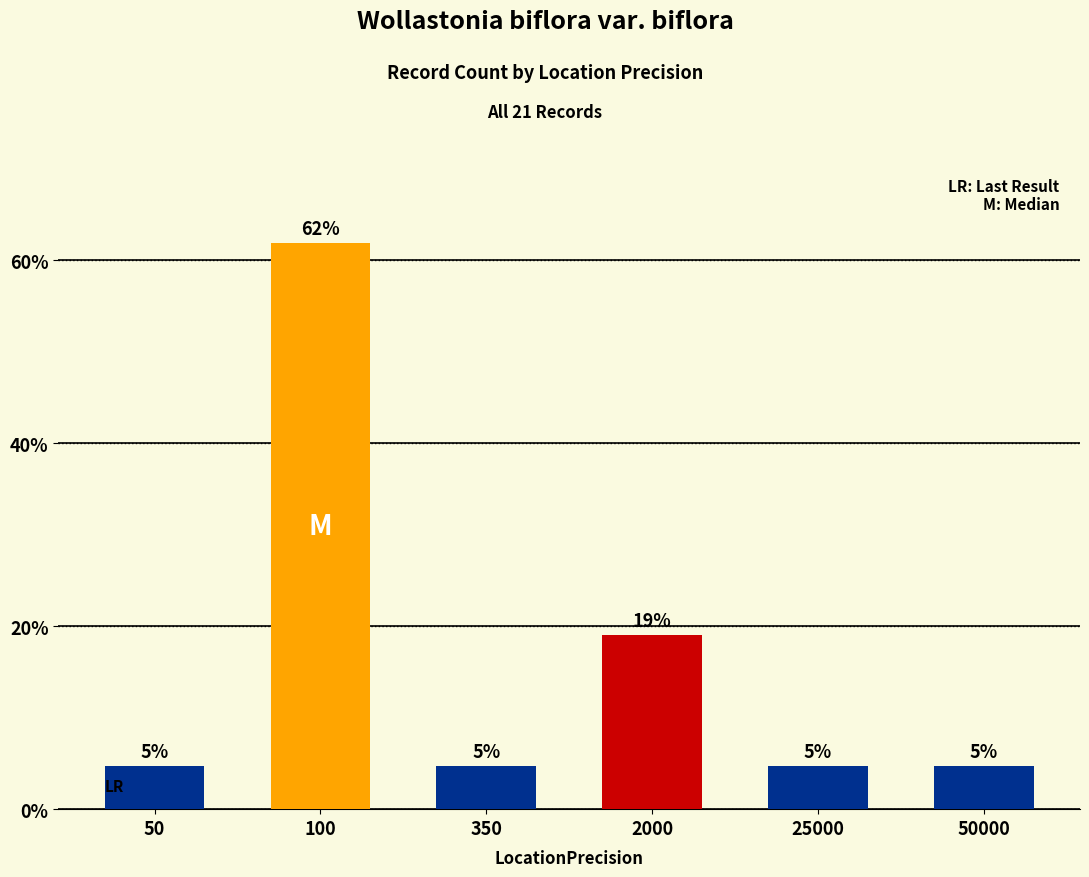

Where is the data nearest to the value 33?

2000